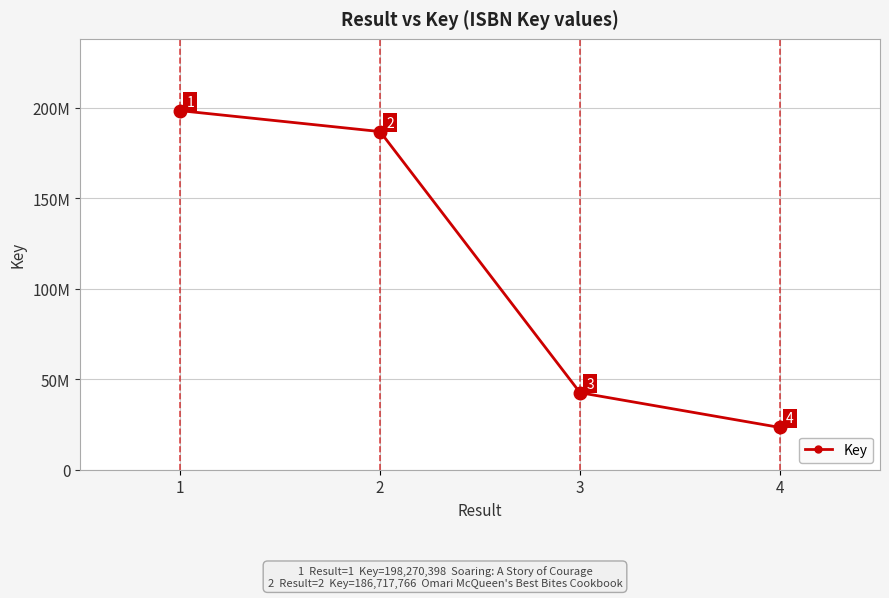

What is the difference between the values at 3 and 1?

155735570